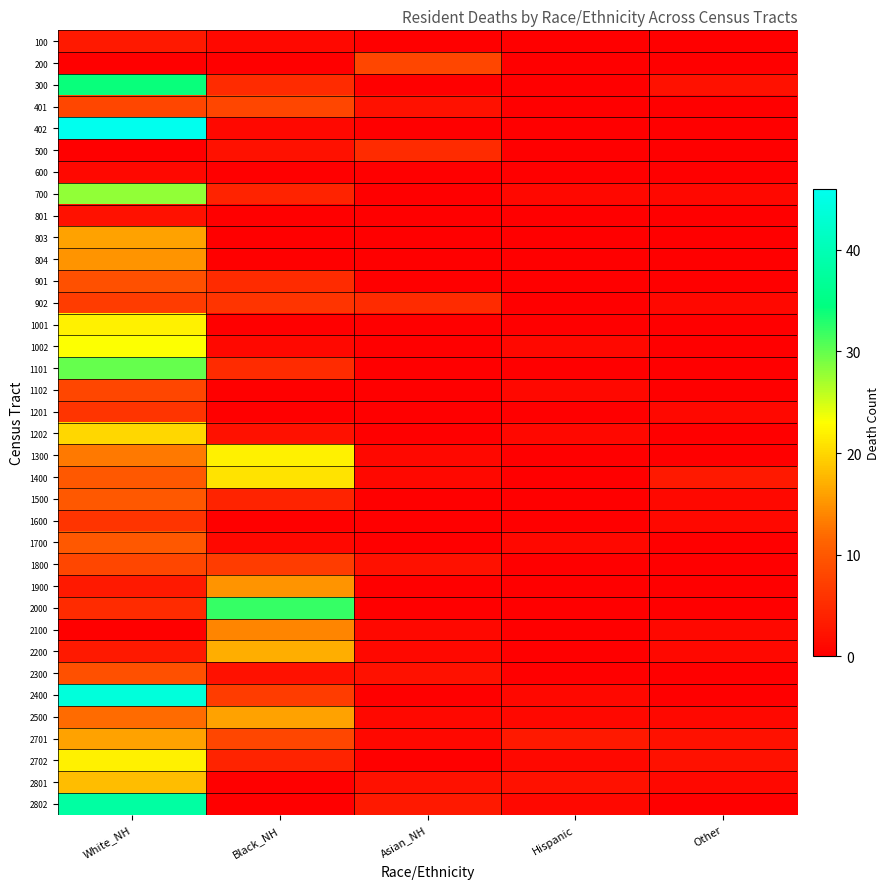

Reading left to right, transcribe all the data shown in this chart.

100: White_NH=3	Black_NH=1	Asian_NH=0	Hispanic=0	Other=0
200: White_NH=0	Black_NH=0	Asian_NH=8	Hispanic=0	Other=0
300: White_NH=34	Black_NH=5	Asian_NH=0	Hispanic=0	Other=2
401: White_NH=8	Black_NH=8	Asian_NH=2	Hispanic=0	Other=0
402: White_NH=46	Black_NH=1	Asian_NH=0	Hispanic=0	Other=0
500: White_NH=0	Black_NH=2	Asian_NH=5	Hispanic=0	Other=0
600: White_NH=1	Black_NH=0	Asian_NH=0	Hispanic=0	Other=0
700: White_NH=28	Black_NH=4	Asian_NH=0	Hispanic=1	Other=1
801: White_NH=2	Black_NH=0	Asian_NH=0	Hispanic=0	Other=0
803: White_NH=16	Black_NH=0	Asian_NH=0	Hispanic=0	Other=0
804: White_NH=15	Black_NH=0	Asian_NH=0	Hispanic=0	Other=0
901: White_NH=9	Black_NH=5	Asian_NH=0	Hispanic=0	Other=0
902: White_NH=7	Black_NH=6	Asian_NH=5	Hispanic=0	Other=1
1001: White_NH=22	Black_NH=0	Asian_NH=0	Hispanic=0	Other=0
1002: White_NH=23	Black_NH=1	Asian_NH=0	Hispanic=1	Other=0
1101: White_NH=30	Black_NH=5	Asian_NH=0	Hispanic=0	Other=0
1102: White_NH=8	Black_NH=0	Asian_NH=0	Hispanic=1	Other=0
1201: White_NH=6	Black_NH=0	Asian_NH=0	Hispanic=0	Other=1
1202: White_NH=20	Black_NH=2	Asian_NH=0	Hispanic=1	Other=0
1300: White_NH=13	Black_NH=22	Asian_NH=1	Hispanic=0	Other=0
1400: White_NH=10	Black_NH=21	Asian_NH=1	Hispanic=0	Other=3
1500: White_NH=10	Black_NH=4	Asian_NH=0	Hispanic=0	Other=1
1600: White_NH=6	Black_NH=0	Asian_NH=0	Hispanic=0	Other=1
1700: White_NH=10	Black_NH=1	Asian_NH=0	Hispanic=1	Other=0
1800: White_NH=8	Black_NH=7	Asian_NH=2	Hispanic=0	Other=0
1900: White_NH=3	Black_NH=15	Asian_NH=0	Hispanic=0	Other=0
2000: White_NH=5	Black_NH=32	Asian_NH=0	Hispanic=0	Other=0
2100: White_NH=0	Black_NH=14	Asian_NH=1	Hispanic=0	Other=1
2200: White_NH=3	Black_NH=17	Asian_NH=1	Hispanic=0	Other=1
2300: White_NH=9	Black_NH=2	Asian_NH=2	Hispanic=0	Other=0
2400: White_NH=44	Black_NH=7	Asian_NH=0	Hispanic=1	Other=0
2500: White_NH=12	Black_NH=16	Asian_NH=1	Hispanic=1	Other=1
2701: White_NH=16	Black_NH=8	Asian_NH=1	Hispanic=3	Other=2
2702: White_NH=22	Black_NH=4	Asian_NH=0	Hispanic=1	Other=2
2801: White_NH=18	Black_NH=0	Asian_NH=2	Hispanic=2	Other=1
2802: White_NH=38	Black_NH=0	Asian_NH=3	Hispanic=1	Other=0